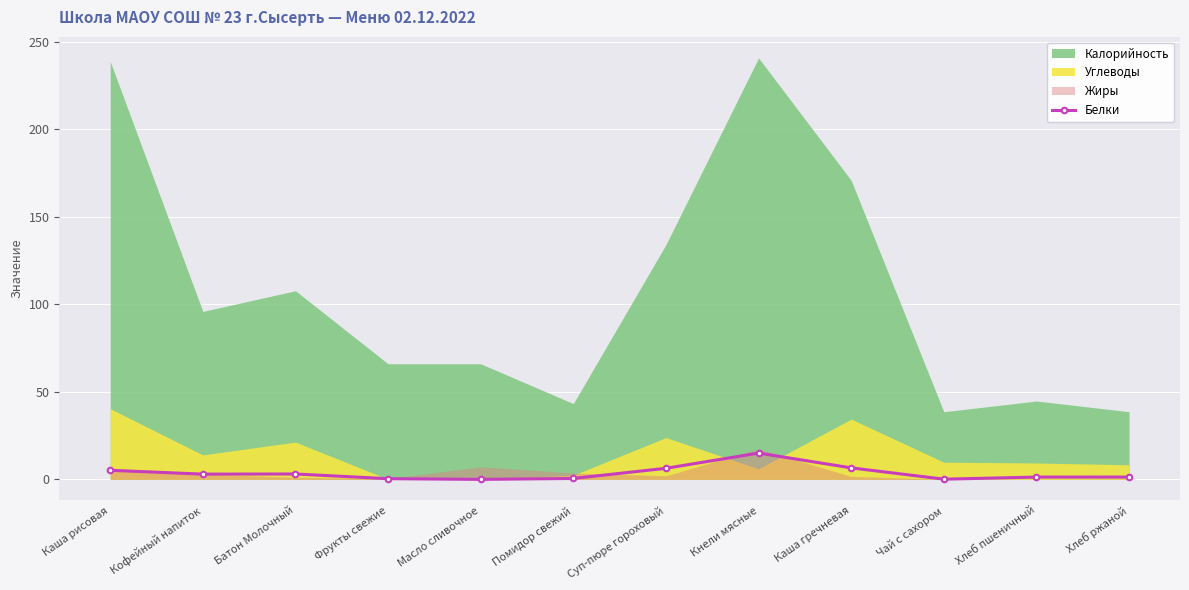

Which category has the highest value in the Белки series?

Кнели мясные